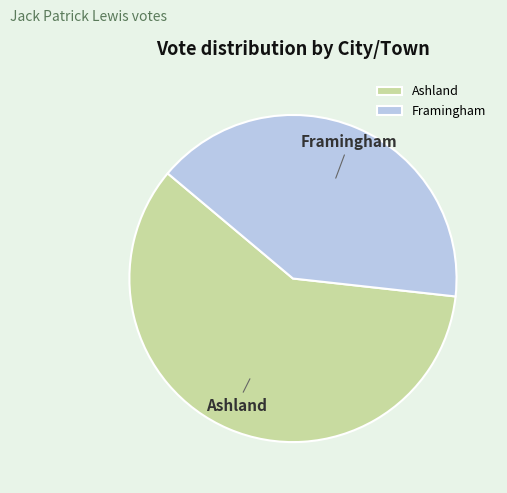

What is the smallest slice in the pie chart?

Framingham